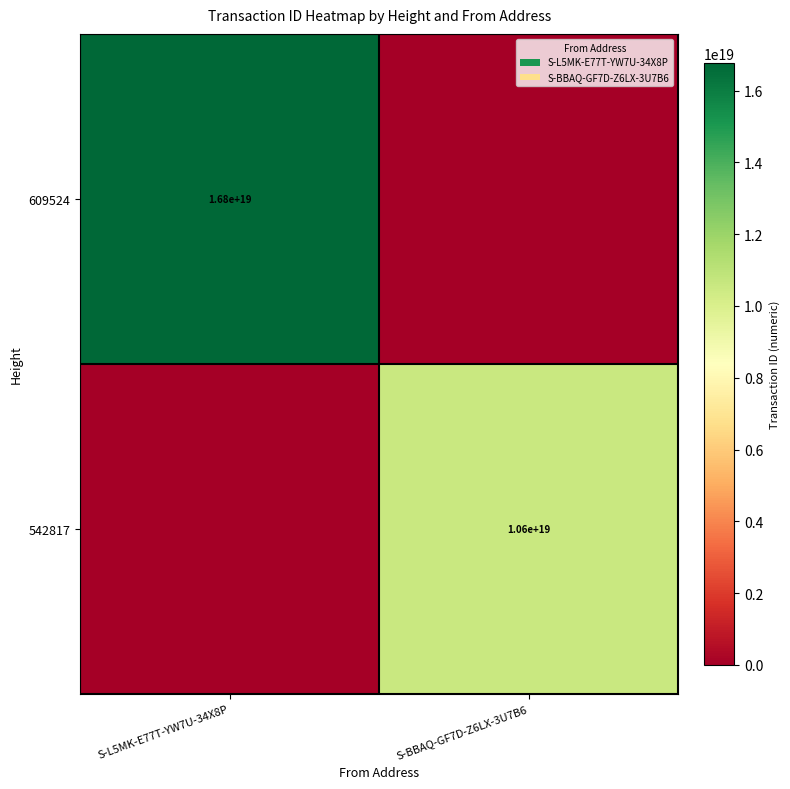

Is it true that 609524 equals 16800000000000000000 at S-L5MK-E77T-YW7U-34X8P?

True